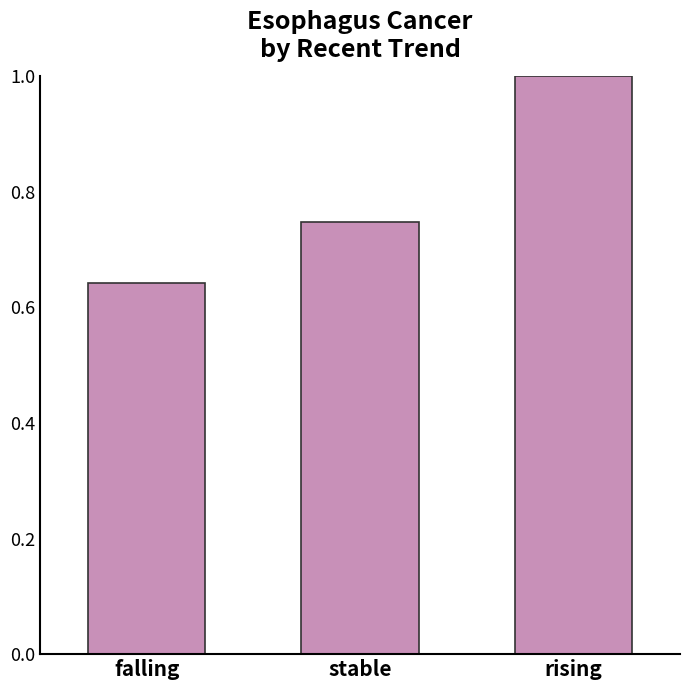

Does the chart contain any negative values?

No